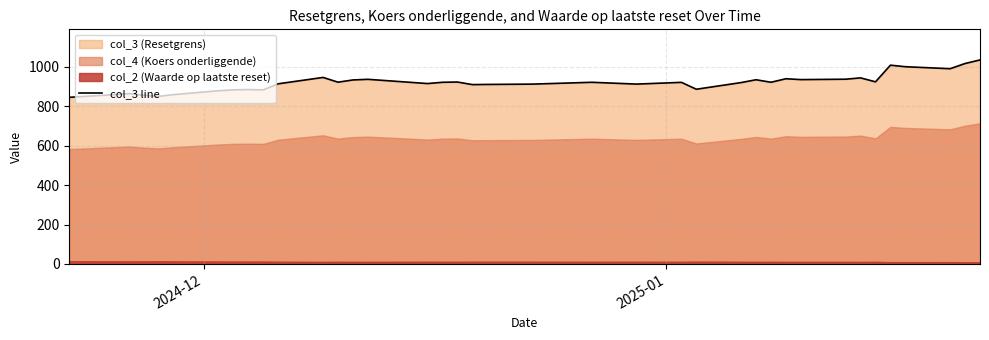

How many lines are shown in the chart?

1